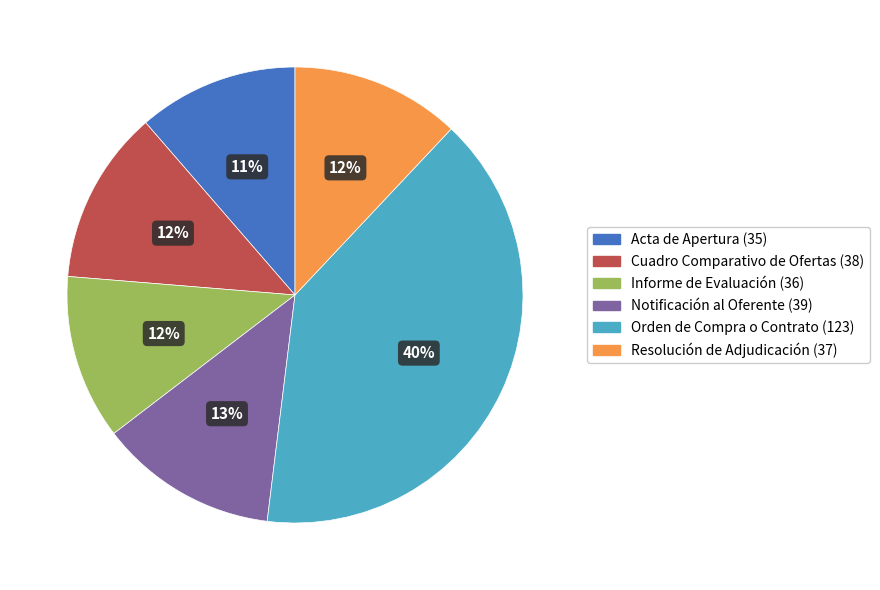

How many slices are in this pie chart?

6